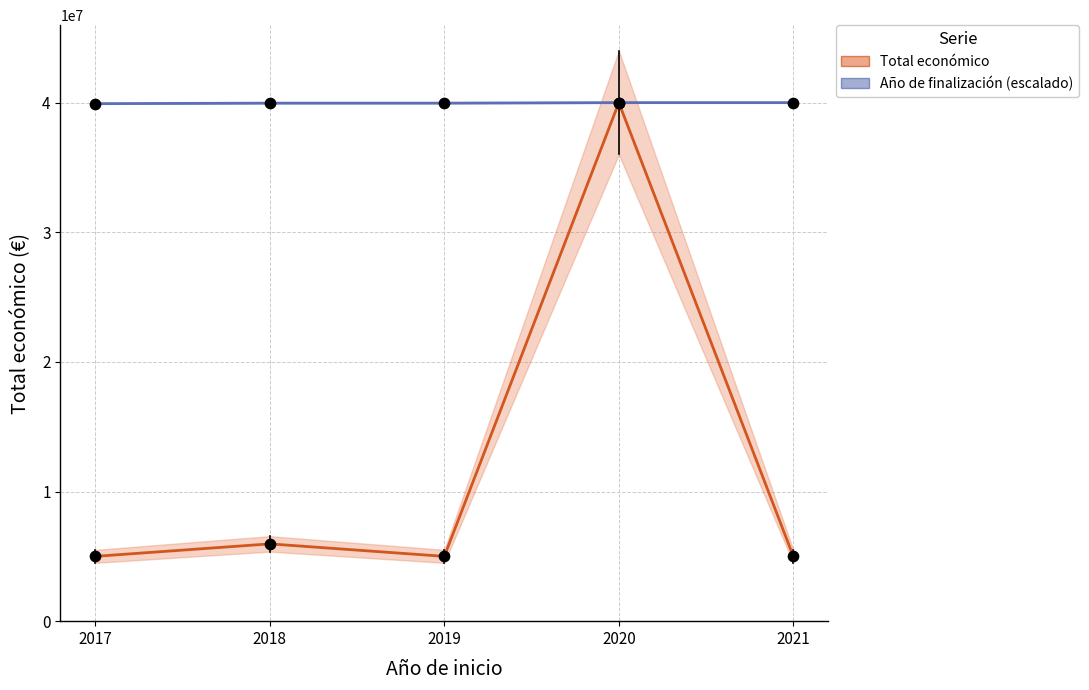

What is the total value across all series at 2018?

45922512.8